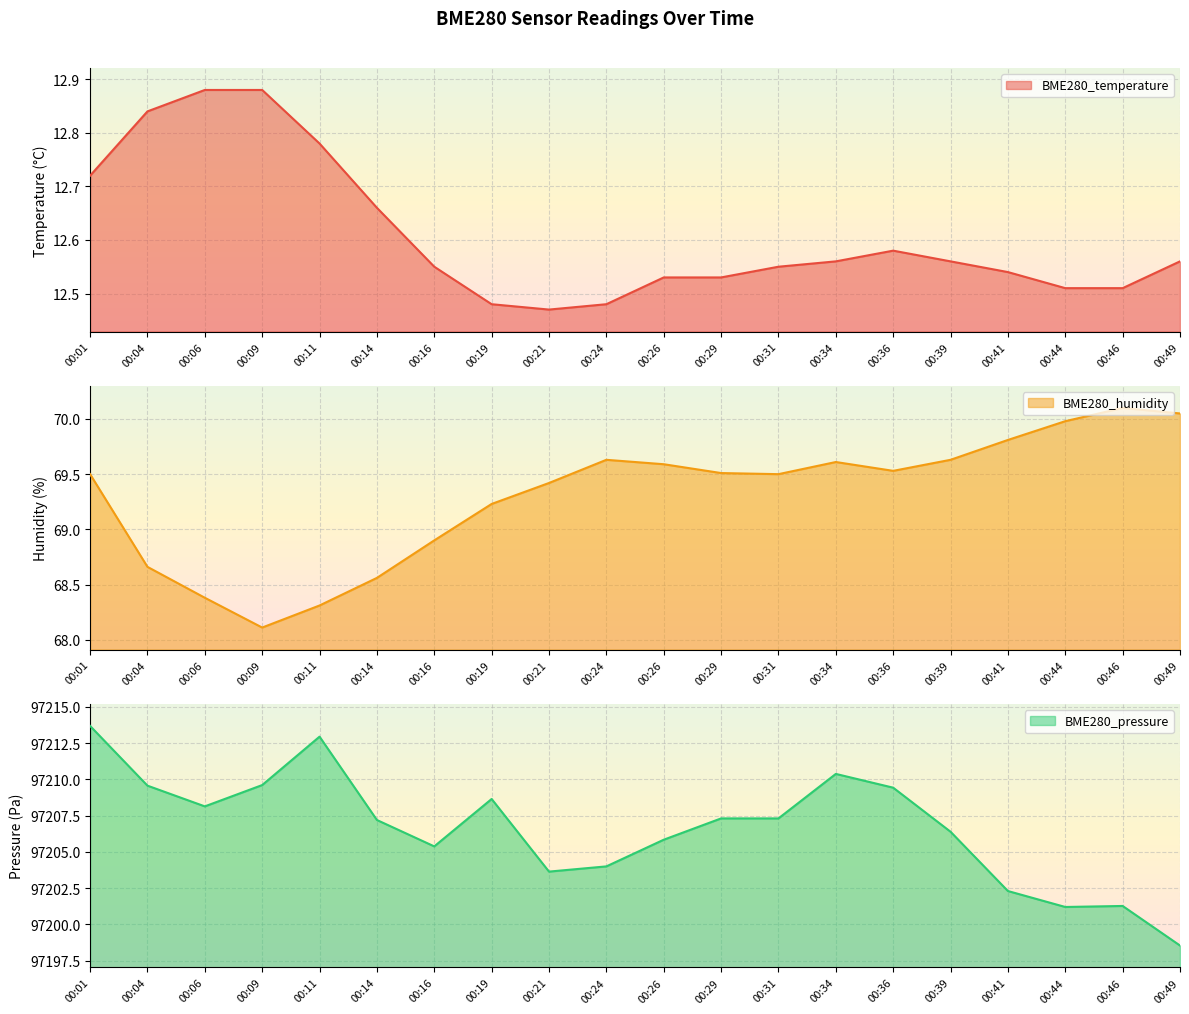

What is the difference between the maximum and minimum values in the BME280_temperature series?

0.4